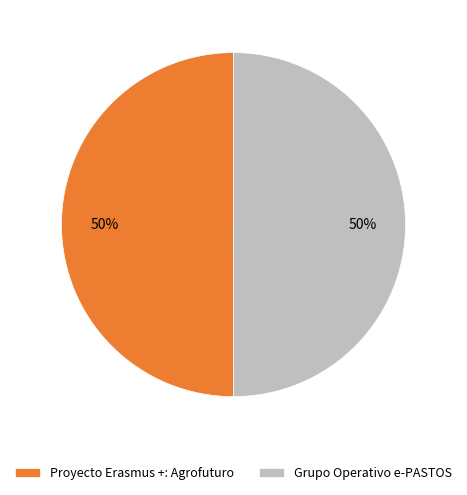

Is the sum of Proyecto Erasmus +: Agrofuturo and Grupo Operativo e-PASTOS greater than half?

Yes